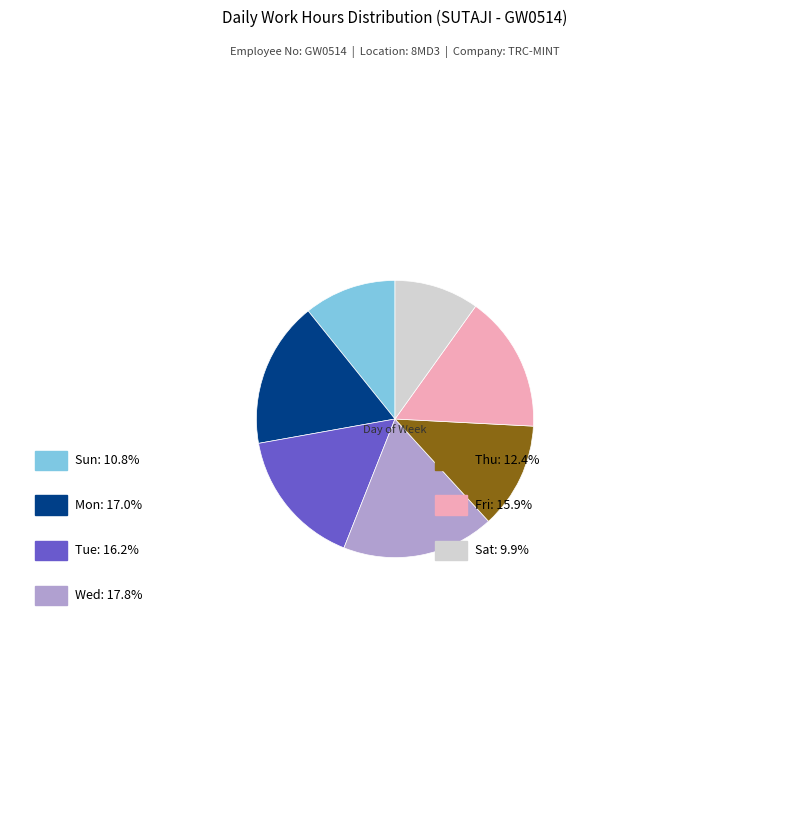

Does any single category account for the majority?

No